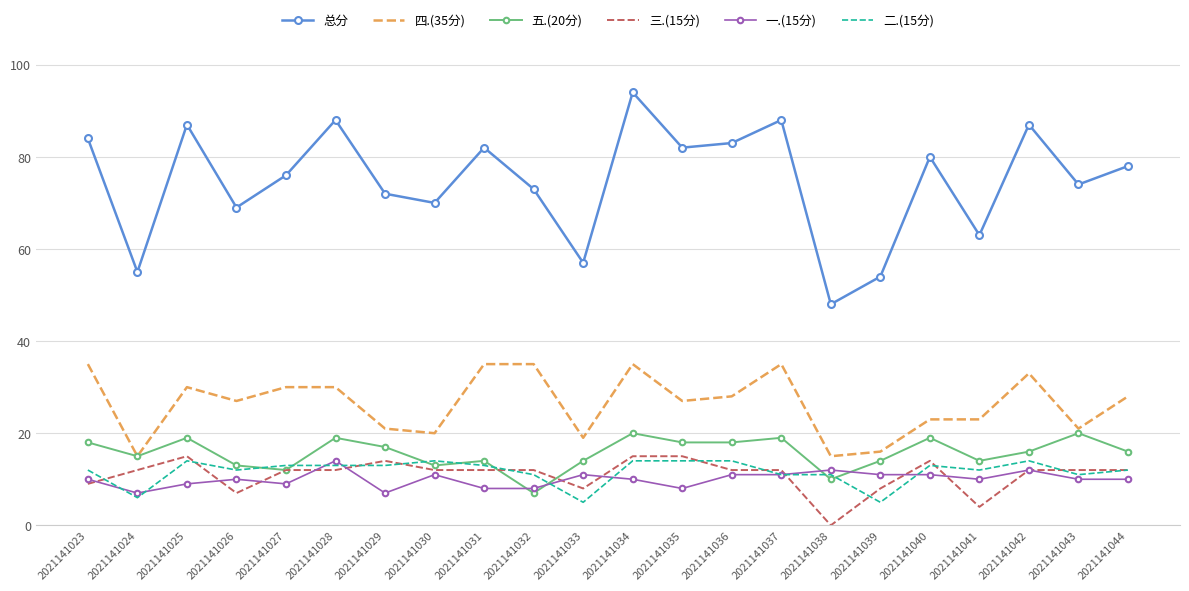

Which category has the lowest value across all series?

2021141038